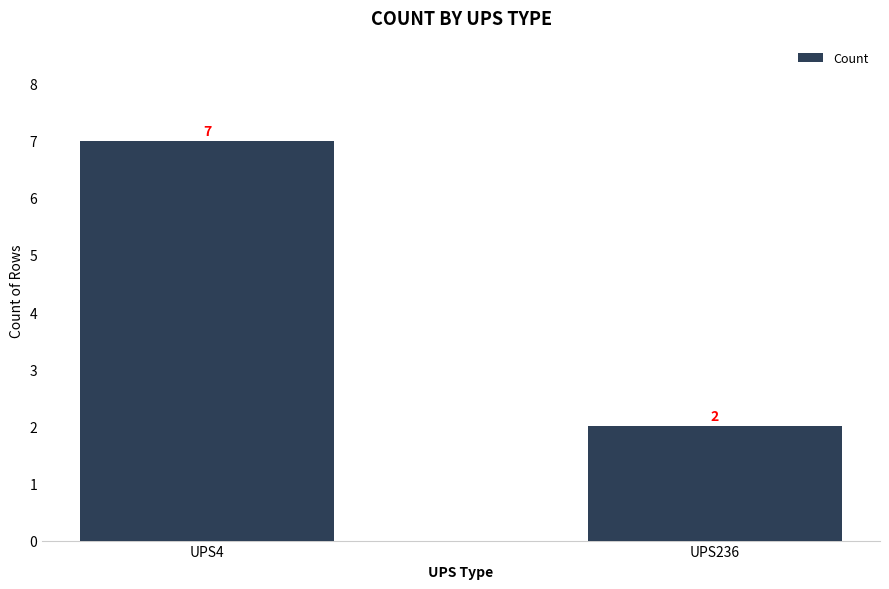

List the labels in order of value, largest first.

UPS4, UPS236